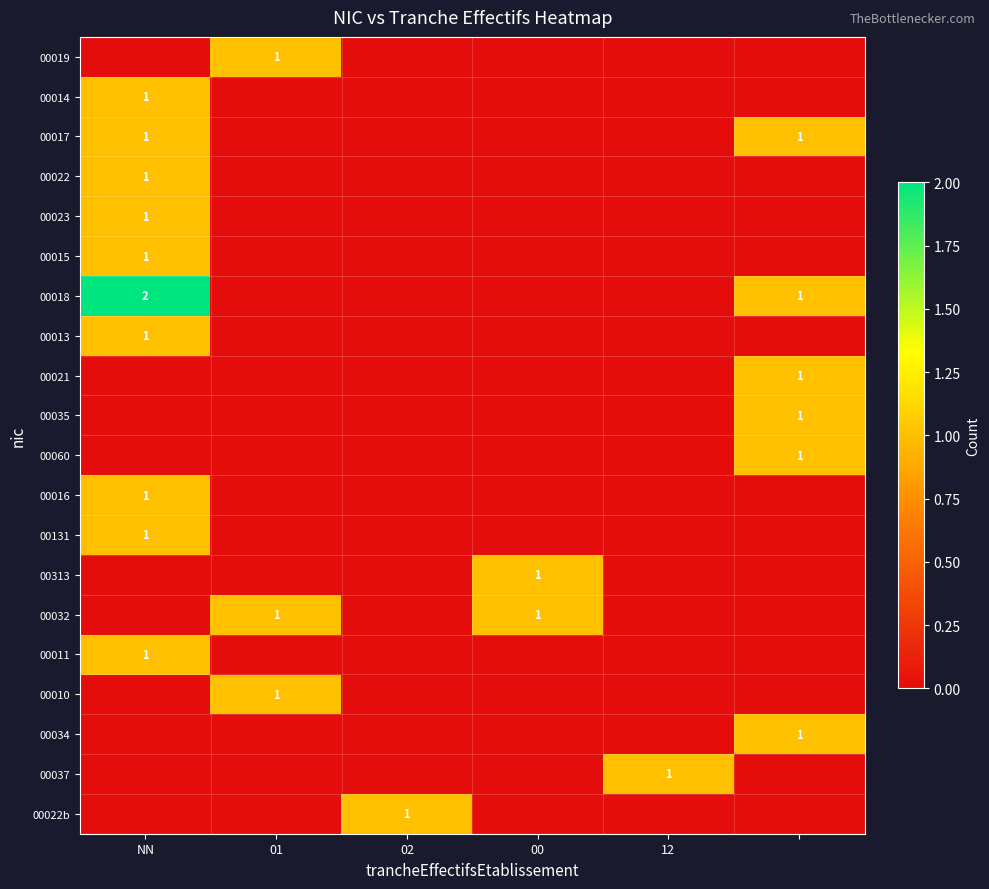

Is it true that 00014 equals 1 at NN?

True